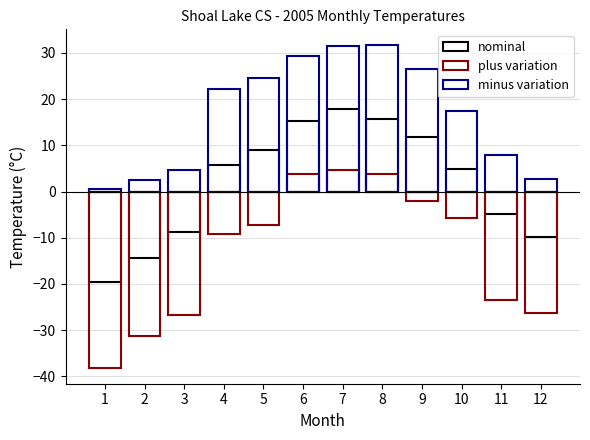

At which label does plus variation reach its peak?

7